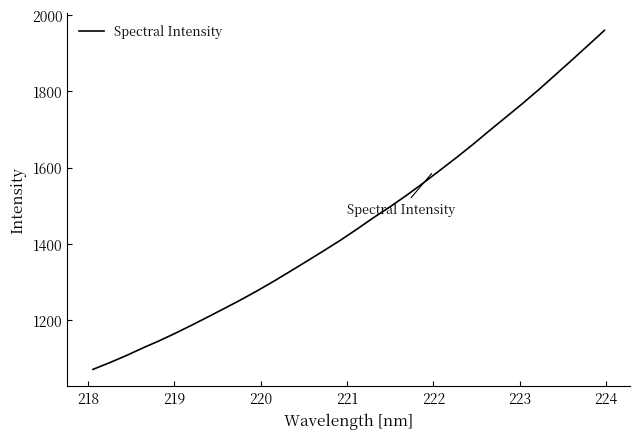

Does the chart have visible grid lines?

No